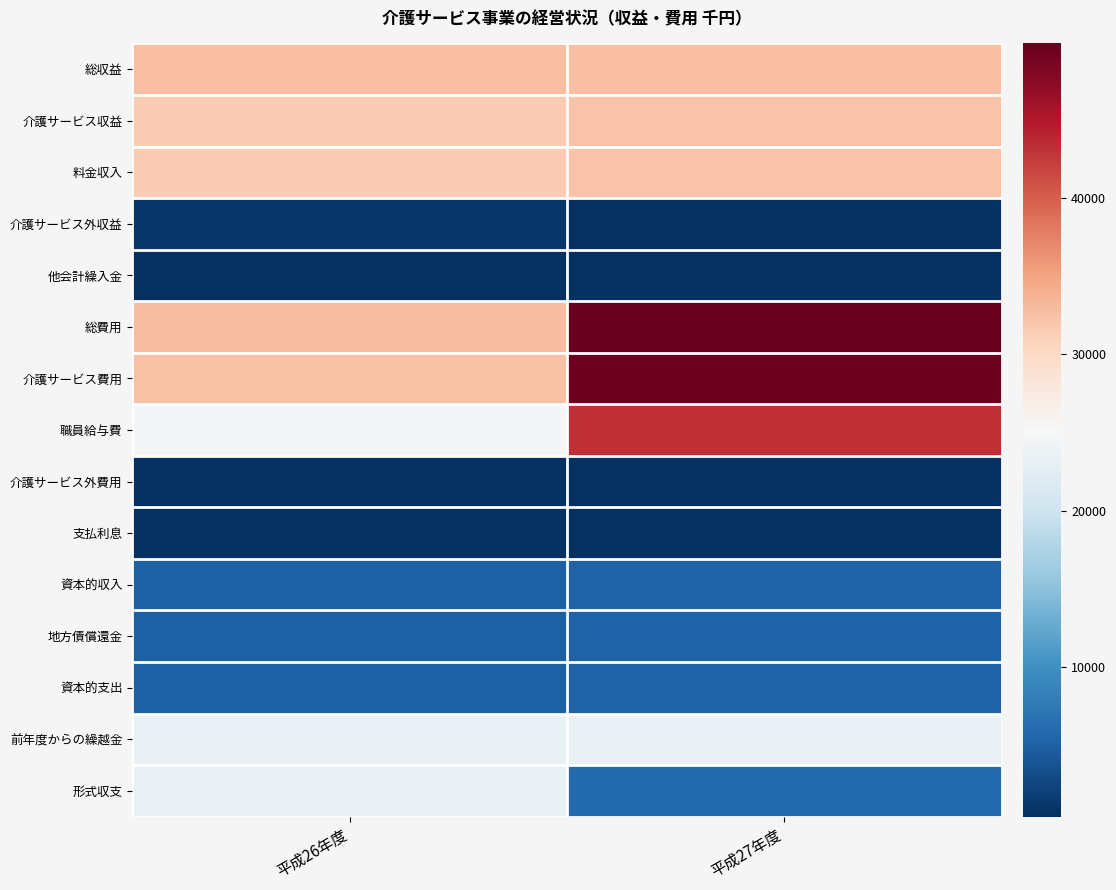

At which category does the chart reach its minimum across all series?

平成27年度